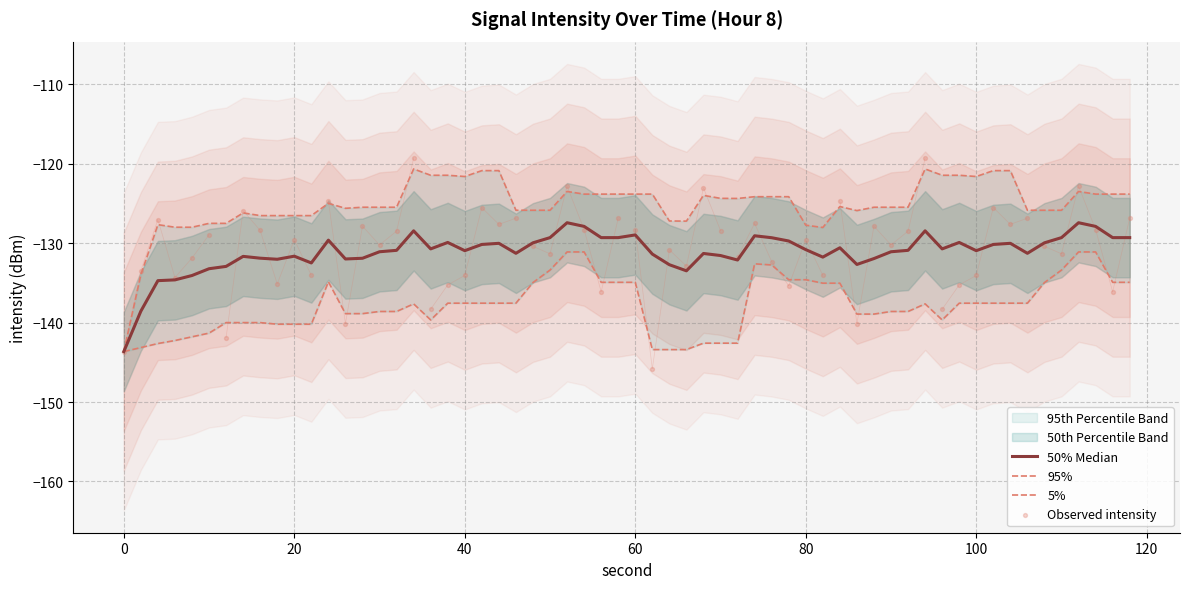

At which category is the sum across all series the highest?

34